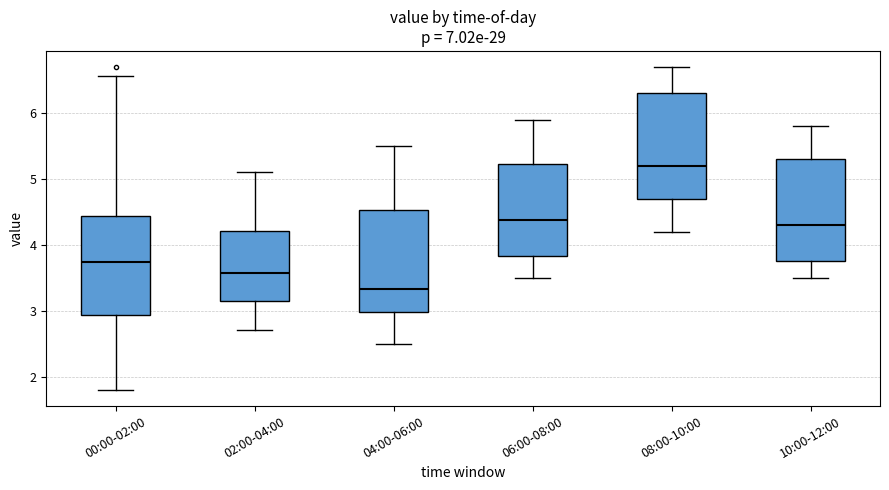

Reading left to right, read every box against the y-axis: the position of its median line, the range the box covers, and the ends of its whiskers. The values are not printed on the chart, so give them approximately, as read against the axis.

00:00-02:00: median 3.7, box 2.9 to 4.4, whiskers 1.8 to 6.6
02:00-04:00: median 3.6, box 3.2 to 4.2, whiskers 2.7 to 5.1
04:00-06:00: median 3.3, box 3.0 to 4.5, whiskers 2.5 to 5.5
06:00-08:00: median 4.4, box 3.8 to 5.2, whiskers 3.5 to 5.9
08:00-10:00: median 5.2, box 4.7 to 6.3, whiskers 4.2 to 6.7
10:00-12:00: median 4.3, box 3.8 to 5.3, whiskers 3.5 to 5.8